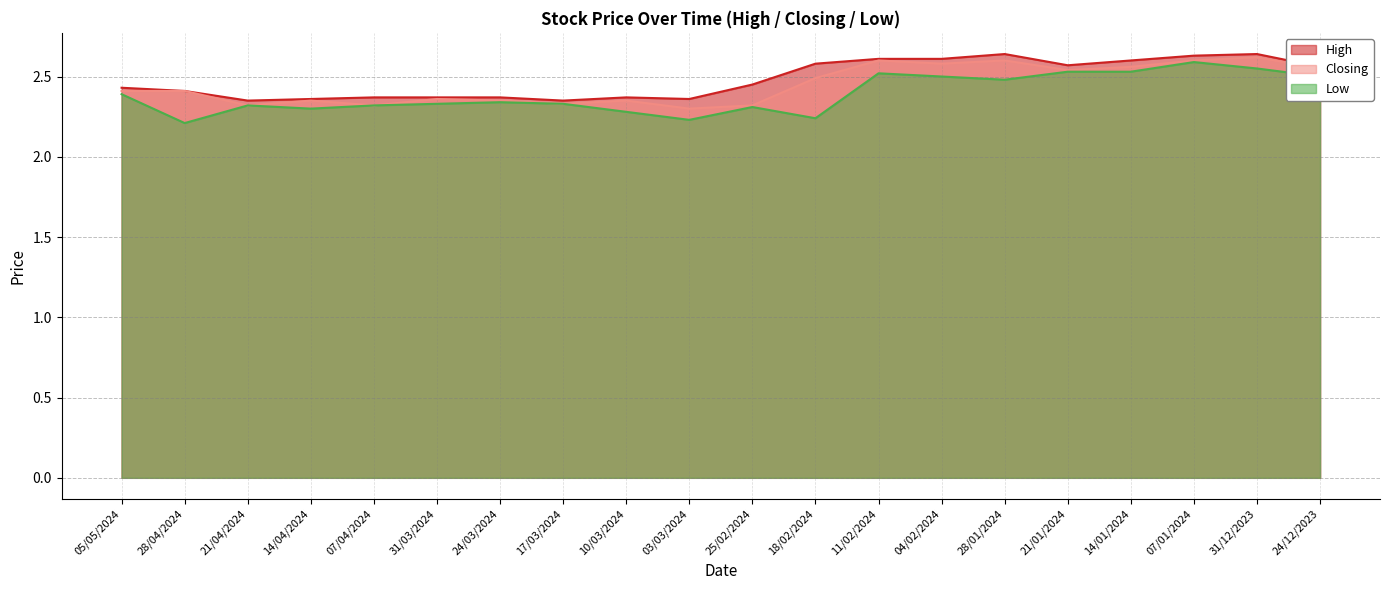

Does the chart have visible grid lines?

Yes